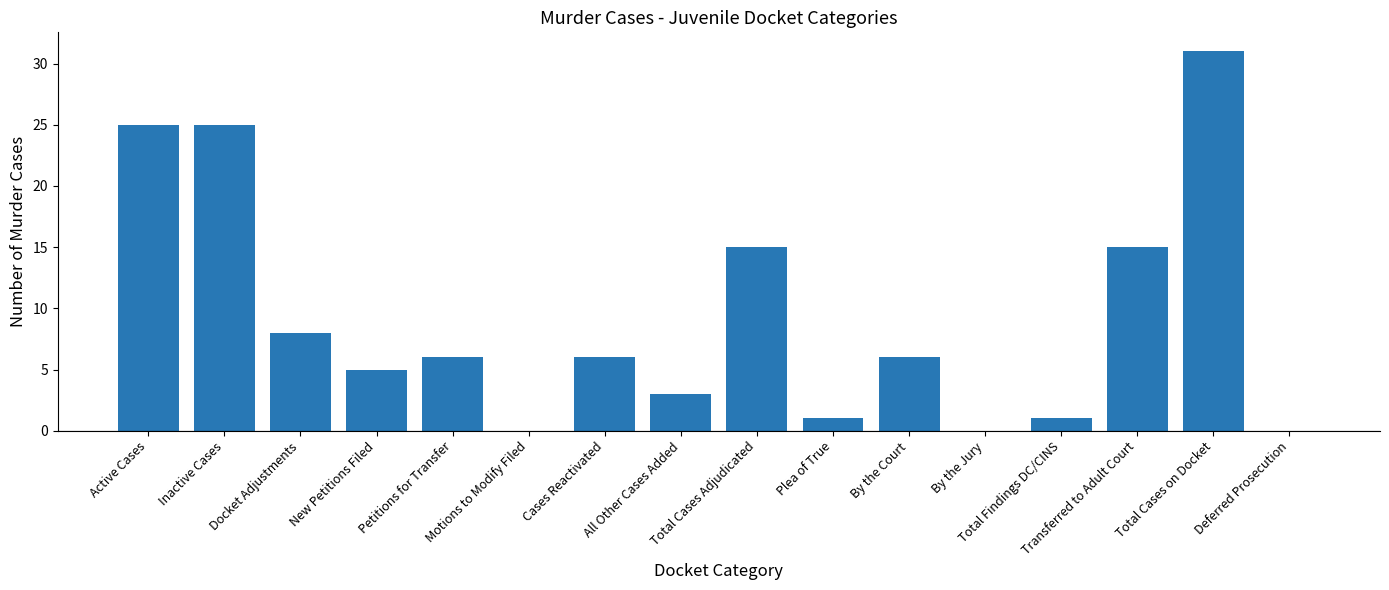

Is it true that the value at By the Jury is 0?

True